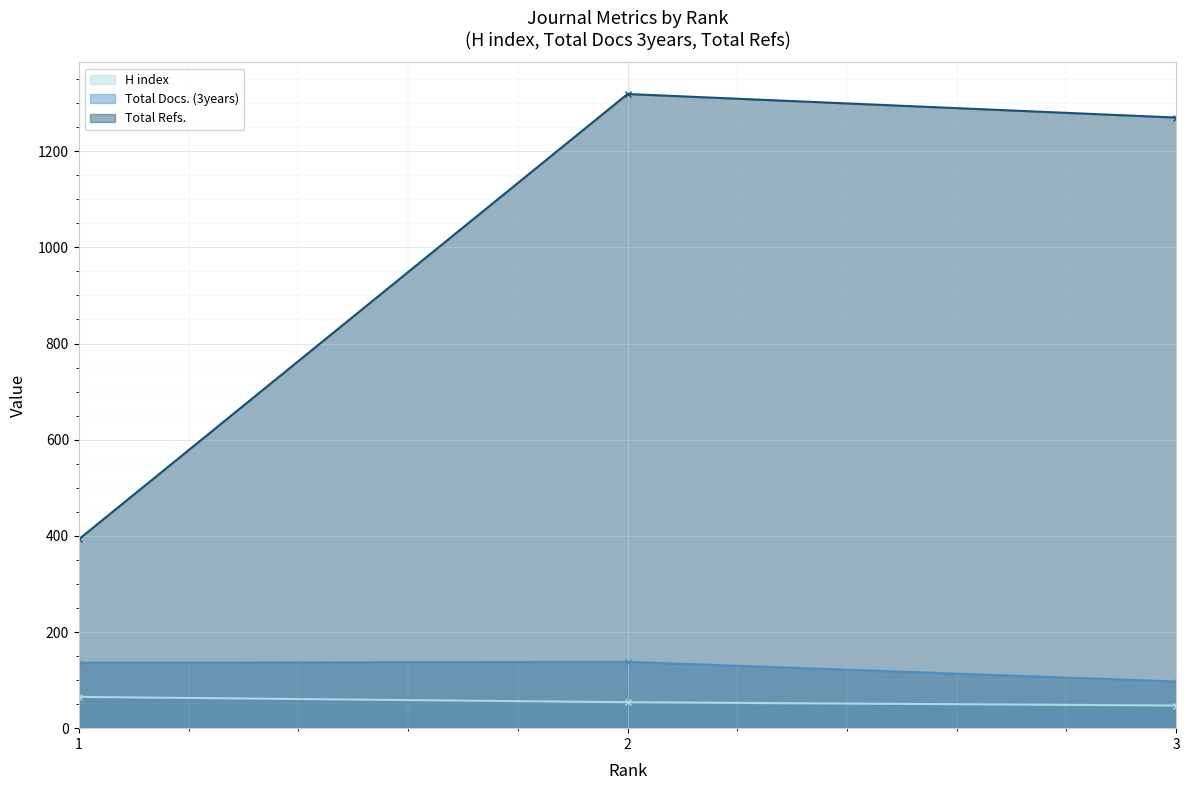

What is the difference between the highest and lowest values at 1?

328